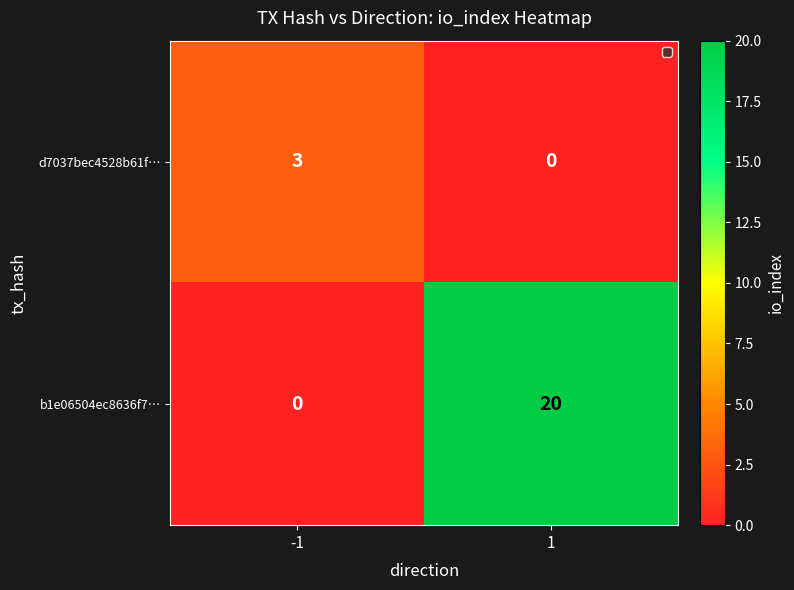

What is the greatest value displayed?

20